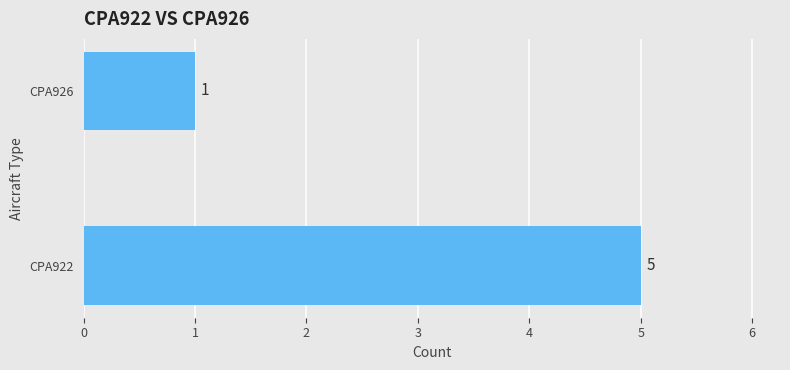

What is the average value?

3